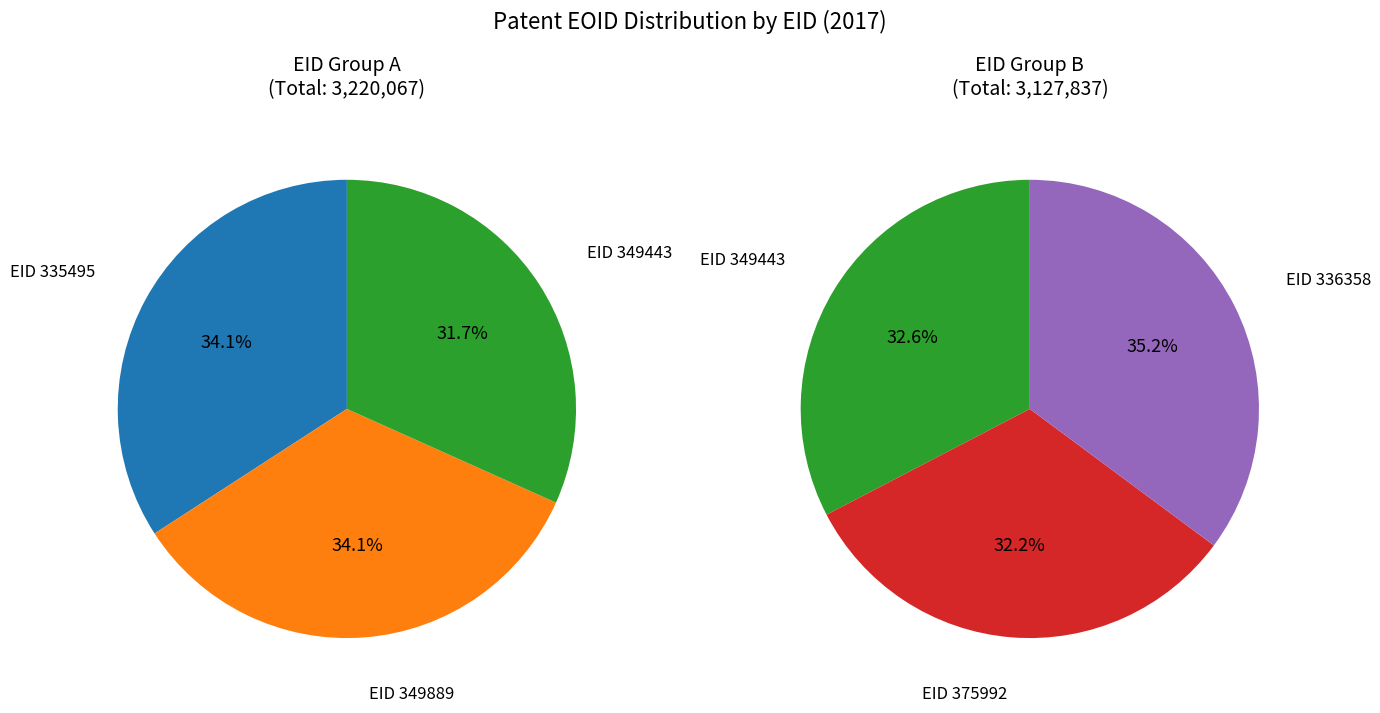

How many segments does this pie chart have?

5